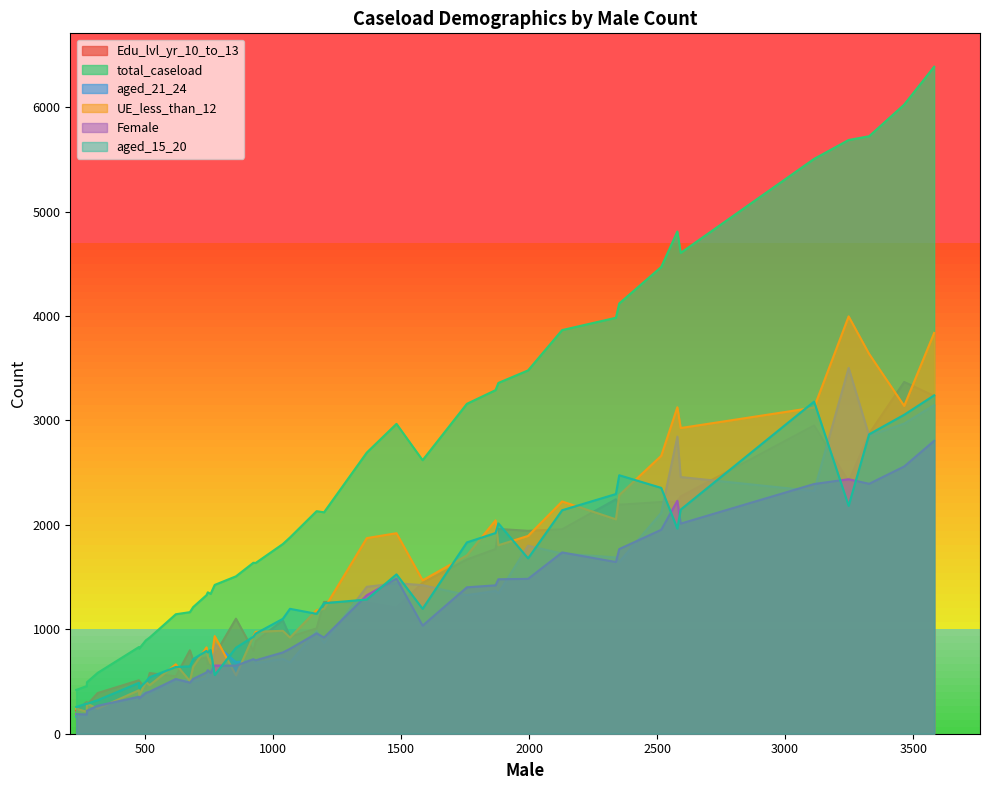

Rank the series by their maximum value, from lowest to highest.

Female, aged_15_20, Edu_lvl_yr_10_to_13, aged_21_24, UE_less_than_12, total_caseload